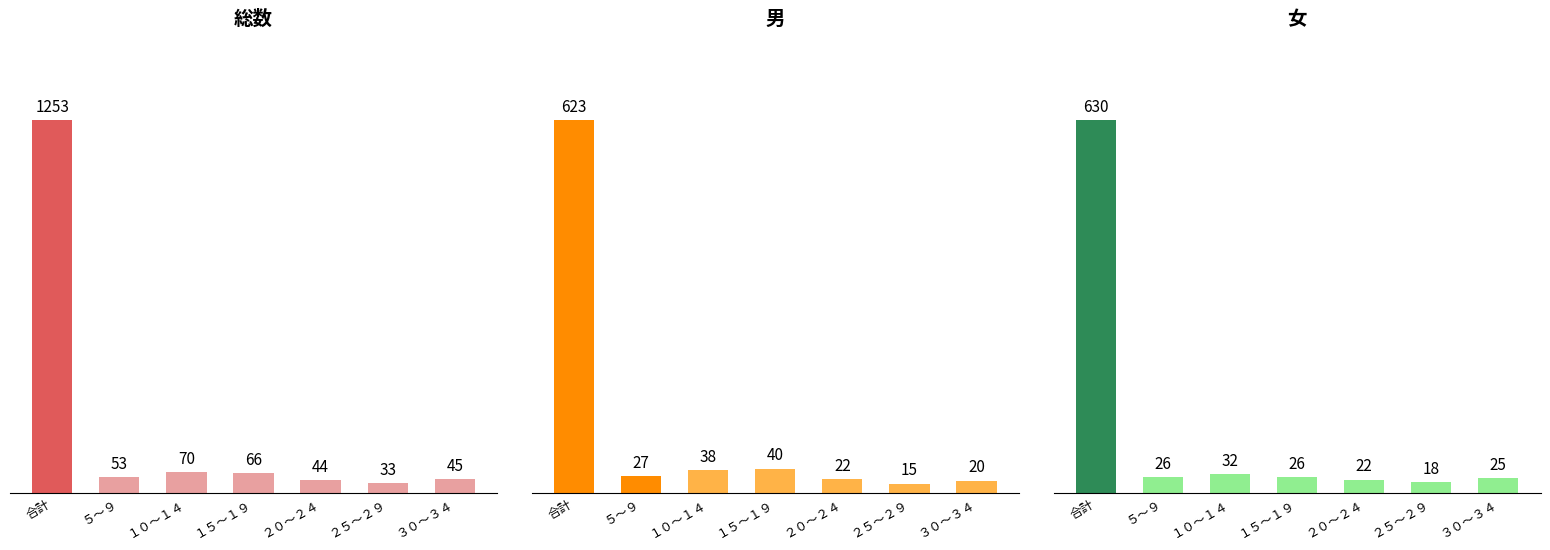

Rank the series by their maximum value, from lowest to highest.

男, 女, 総数